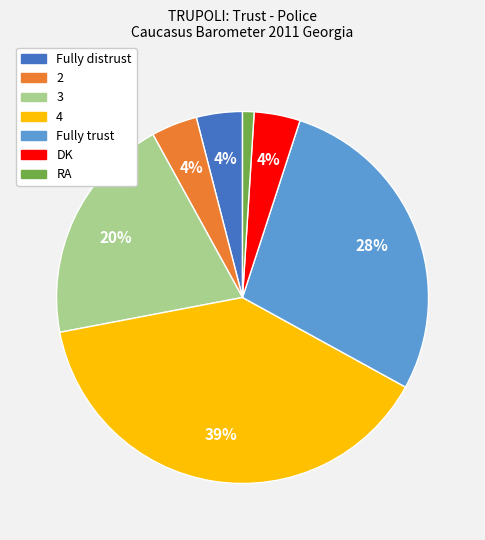

Which category has the biggest portion of the pie?

4